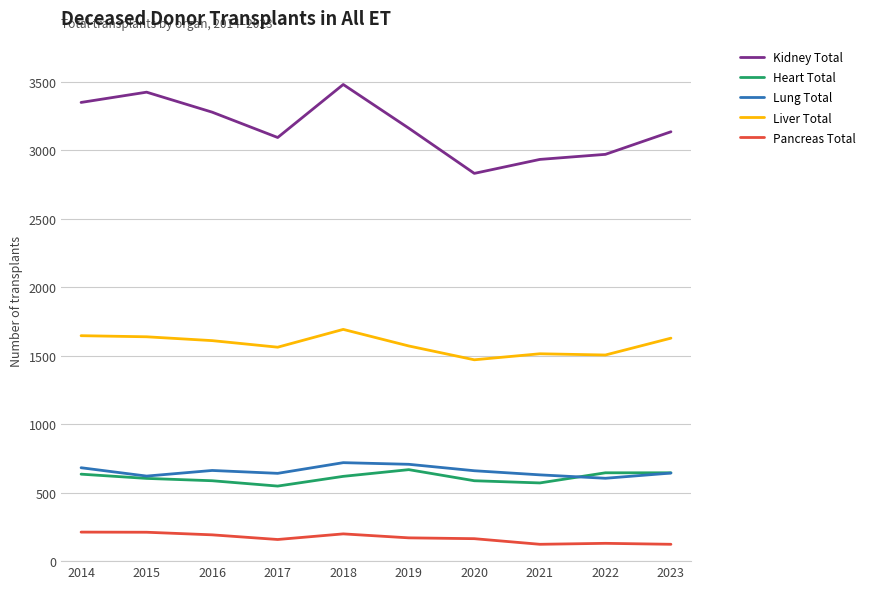

Is it true that Pancreas Total equals 211 at 2015?

True